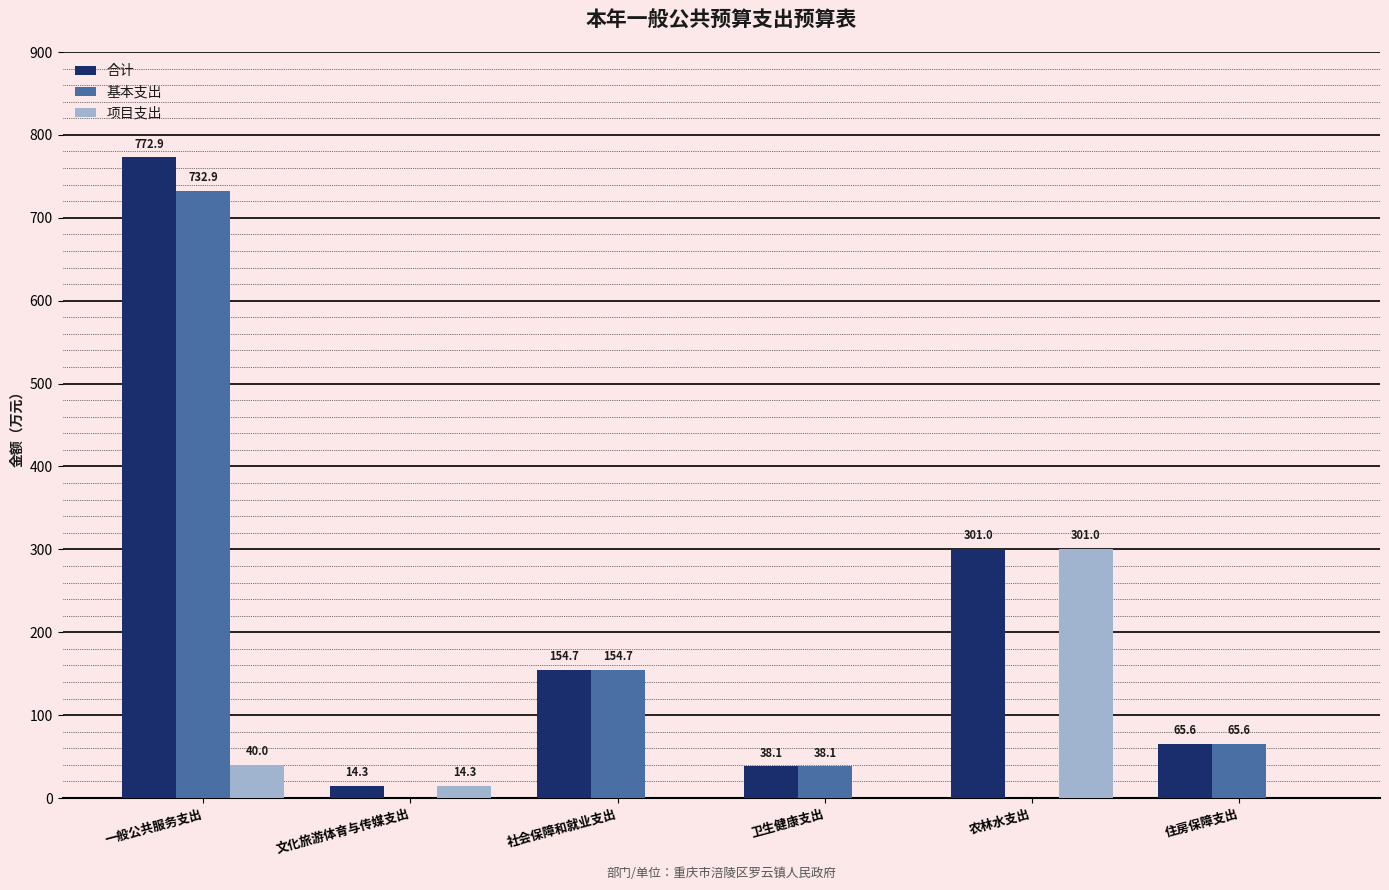

What is the sum of all 项目支出 values?

355.4